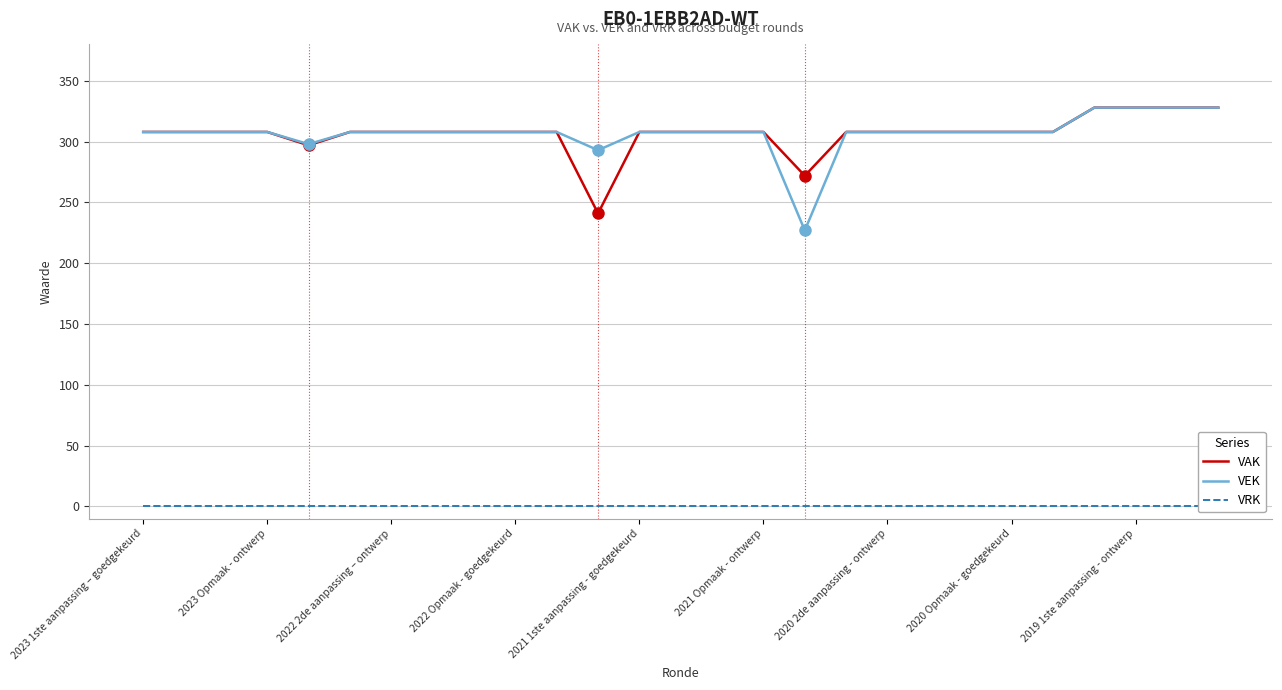

What is the highest value of the VEK series?

328